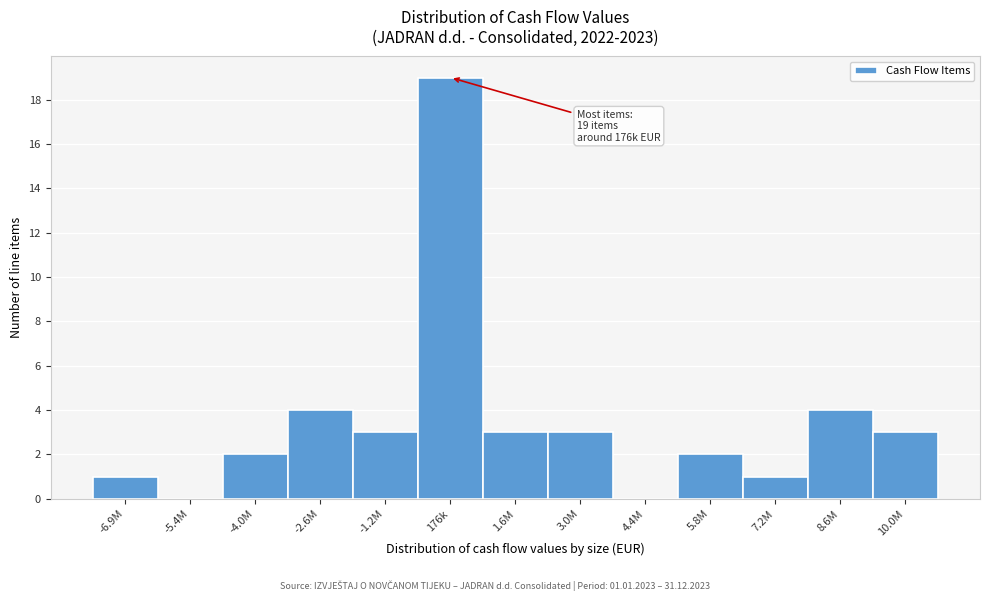

Reading left to right, what are all the values shown in this chart?

-6.9M=1	-5.4M=0	-4.0M=2	-2.6M=4	-1.2M=3	176k=19	1.6M=3	3.0M=3	4.4M=0	5.8M=2	7.2M=1	8.6M=4	10.0M=3